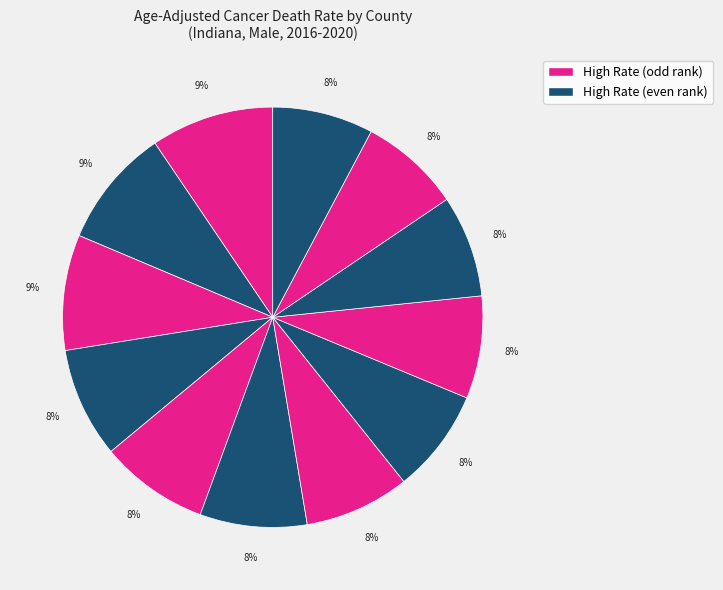

How many slices are in this pie chart?

12